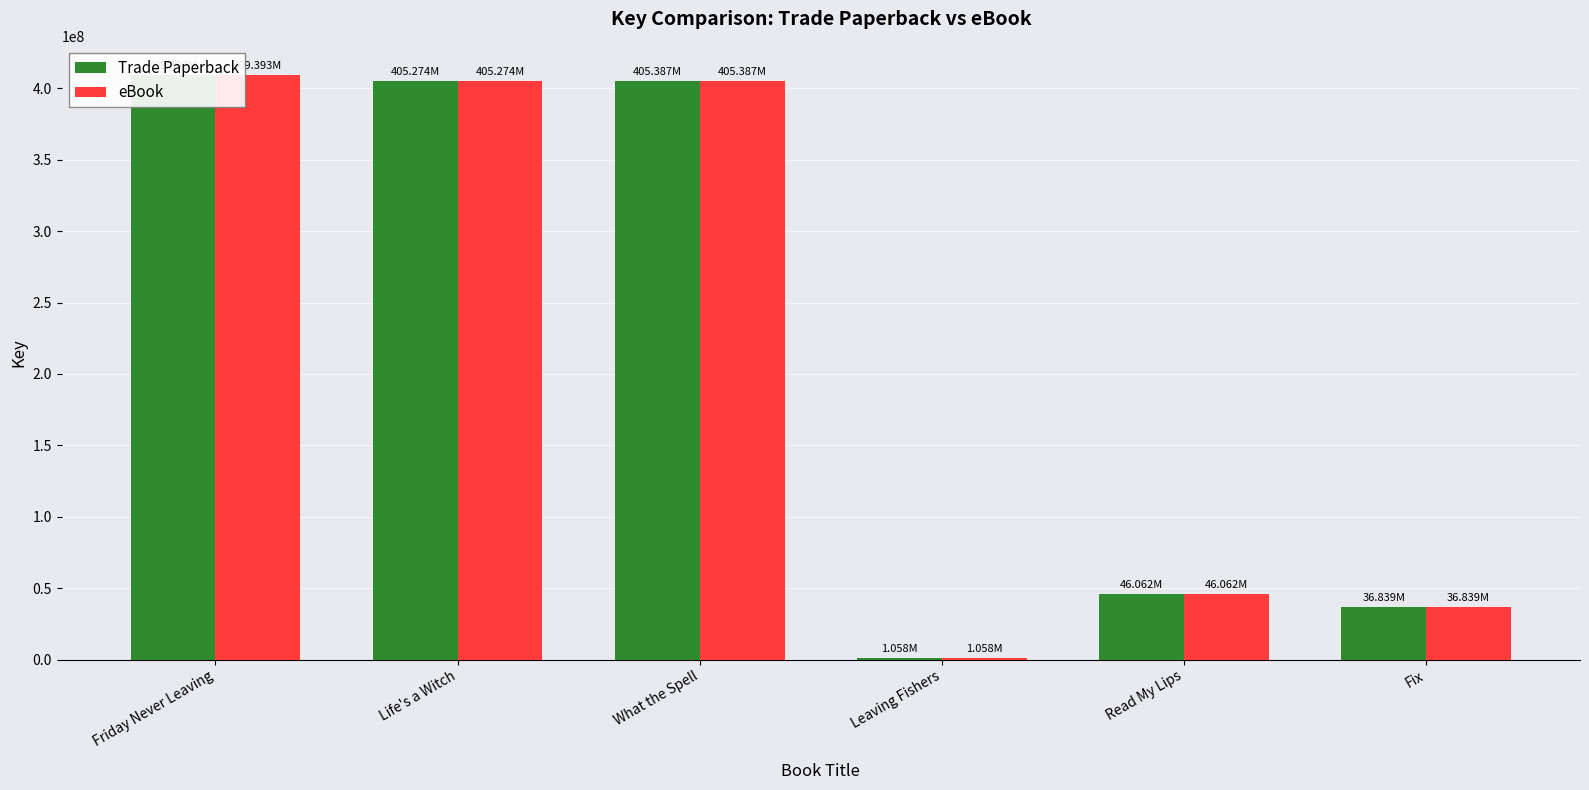

Are the bars grouped side by side (vs. stacked)?

Yes